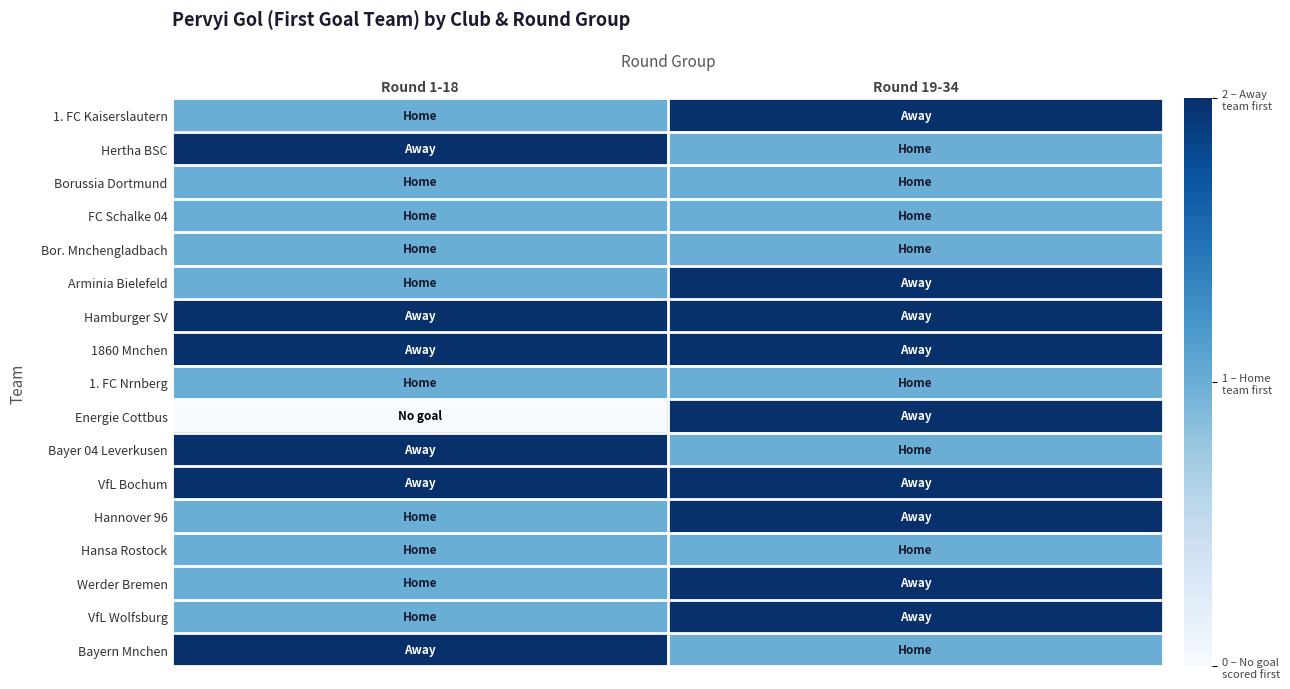

Reading left to right, extract all data points from this chart.

1. FC Kaiserslautern: Round 1-18=1	Round 19-34=2
Hertha BSC: Round 1-18=2	Round 19-34=1
Borussia Dortmund: Round 1-18=1	Round 19-34=1
FC Schalke 04: Round 1-18=1	Round 19-34=1
Bor. Mnchengladbach: Round 1-18=1	Round 19-34=1
Arminia Bielefeld: Round 1-18=1	Round 19-34=2
Hamburger SV: Round 1-18=2	Round 19-34=2
1860 Mnchen: Round 1-18=2	Round 19-34=2
1. FC Nrnberg: Round 1-18=1	Round 19-34=1
Energie Cottbus: Round 1-18=0	Round 19-34=2
Bayer 04 Leverkusen: Round 1-18=2	Round 19-34=1
VfL Bochum: Round 1-18=2	Round 19-34=2
Hannover 96: Round 1-18=1	Round 19-34=2
Hansa Rostock: Round 1-18=1	Round 19-34=1
Werder Bremen: Round 1-18=1	Round 19-34=2
VfL Wolfsburg: Round 1-18=1	Round 19-34=2
Bayern Mnchen: Round 1-18=2	Round 19-34=1